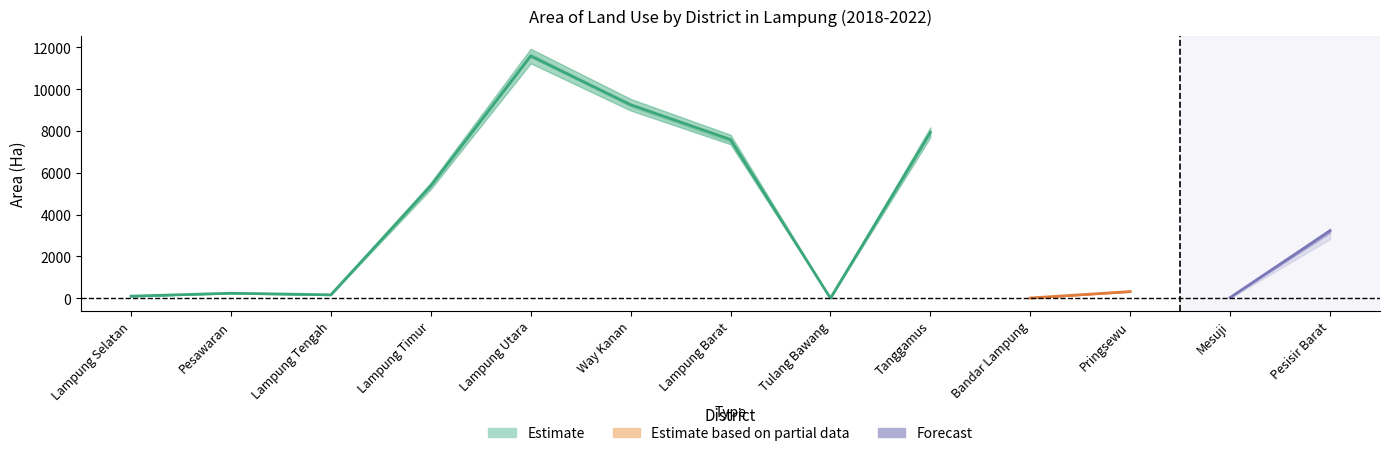

At which category does tahun_2022 reach its first local valley?

Lampung Tengah